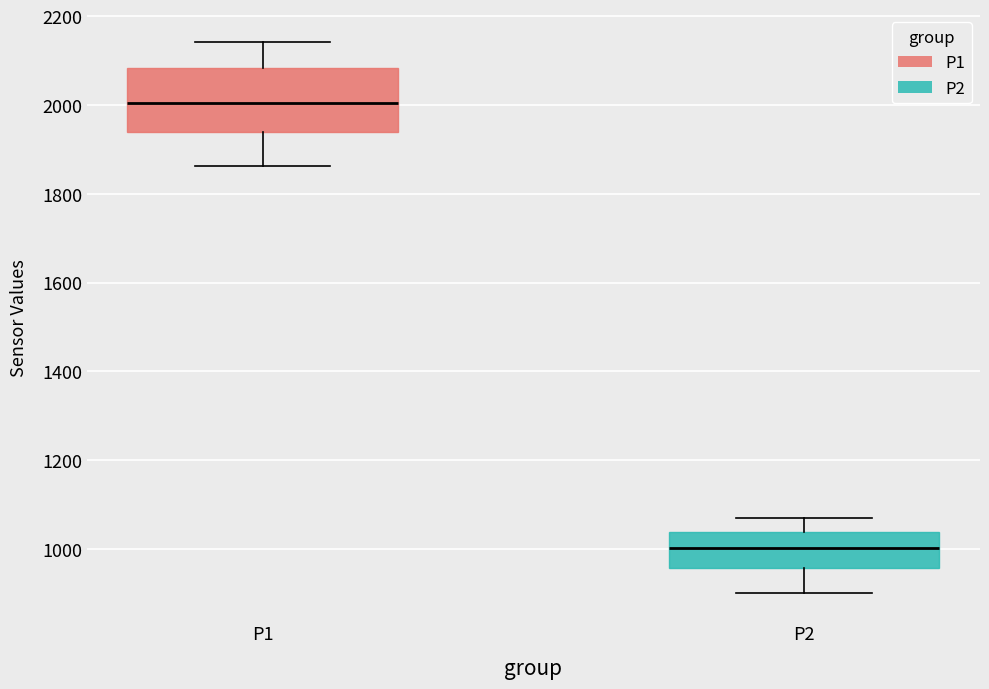

Reading left to right, read every box against the y-axis: the position of its median line, the range the box covers, and the ends of its whiskers. The values are not printed on the chart, so give them approximately, as read against the axis.

P1: median 2000, box 1940 to 2080, whiskers 1860 to 2140
P2: median 1000, box 960 to 1040, whiskers 900 to 1080